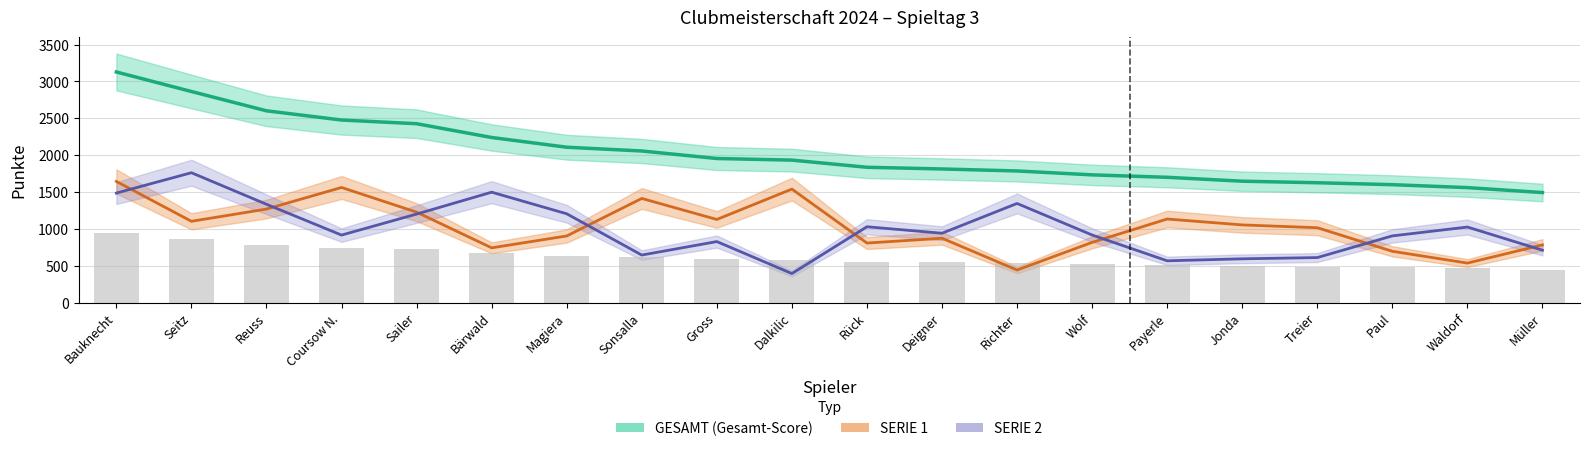

List the labels in order of SERIE 1 value, largest first.

Bauknecht, Coursow N., Dalkilic, Sonsalla, Reuss, Sailer, Payerle, Gross, Seitz, Jonda, Treier, Magiera, Deigner, Wolf, Rück, Müller, Bärwald, Paul, Waldorf, Richter